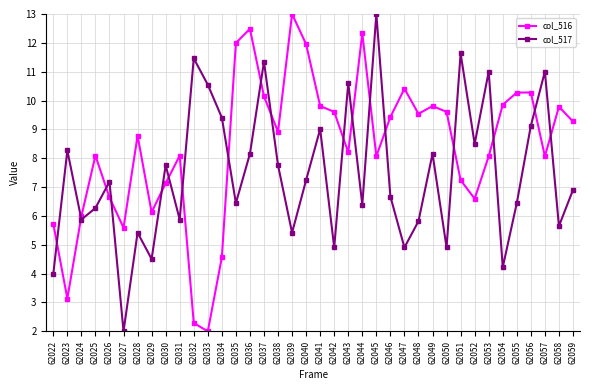

At which label does col_516 first exceed 8?

62025